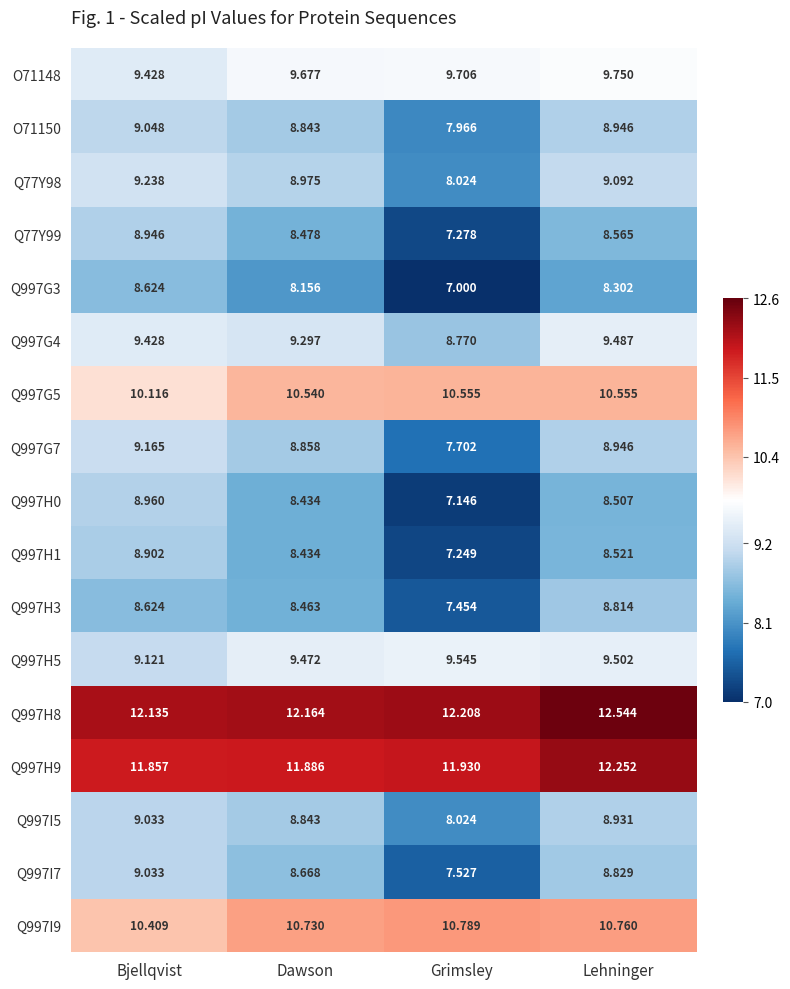

Rank the categories by O71150 value from lowest to highest.

Grimsley, Dawson, Lehninger, Bjellqvist